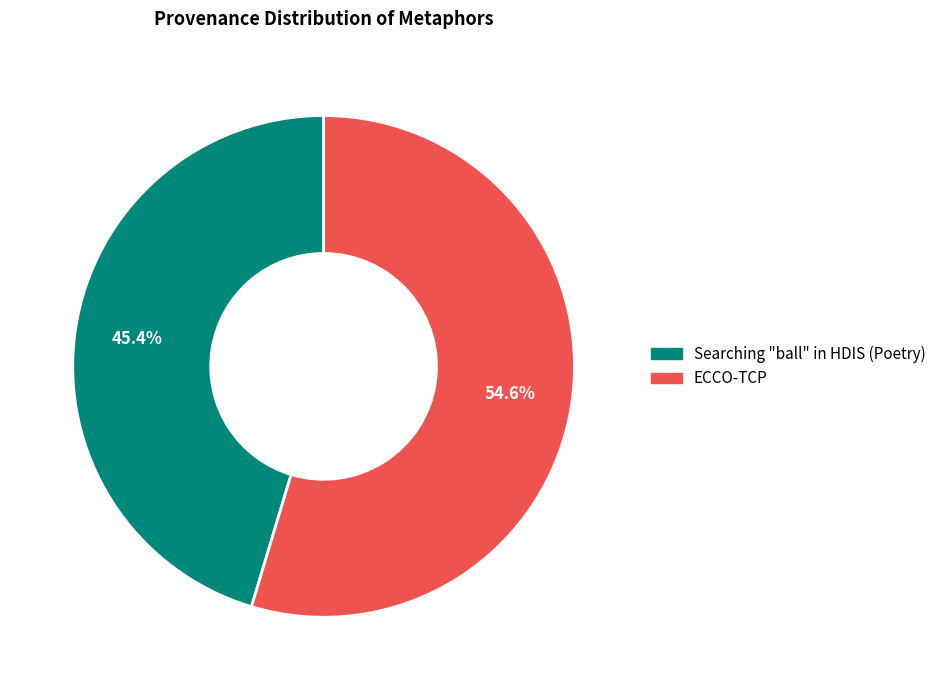

Which has a higher value, Searching "ball" in HDIS (Poetry) or ECCO-TCP?

ECCO-TCP